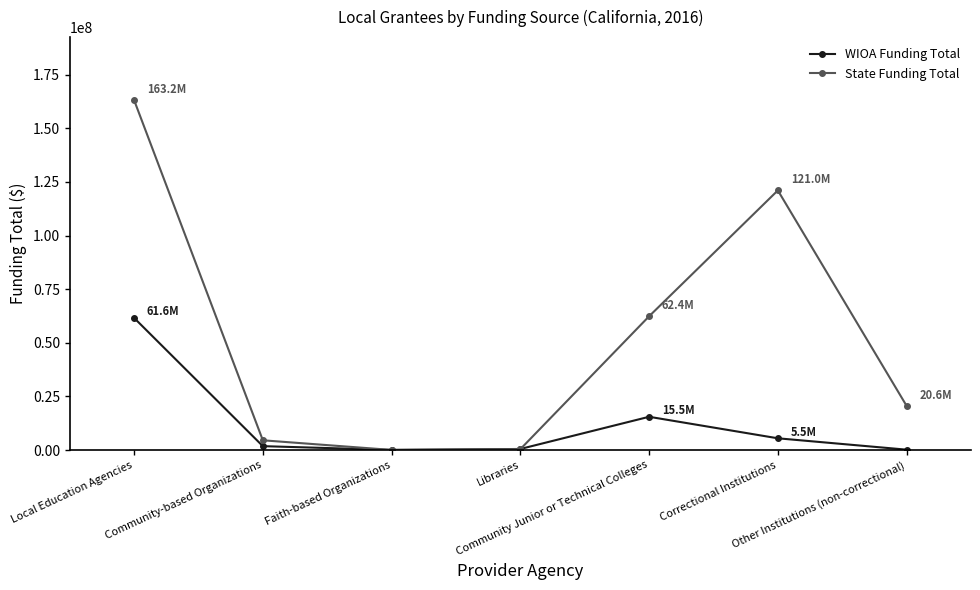

At which category does WIOA Funding Total reach its first local peak?

Community Junior or Technical Colleges